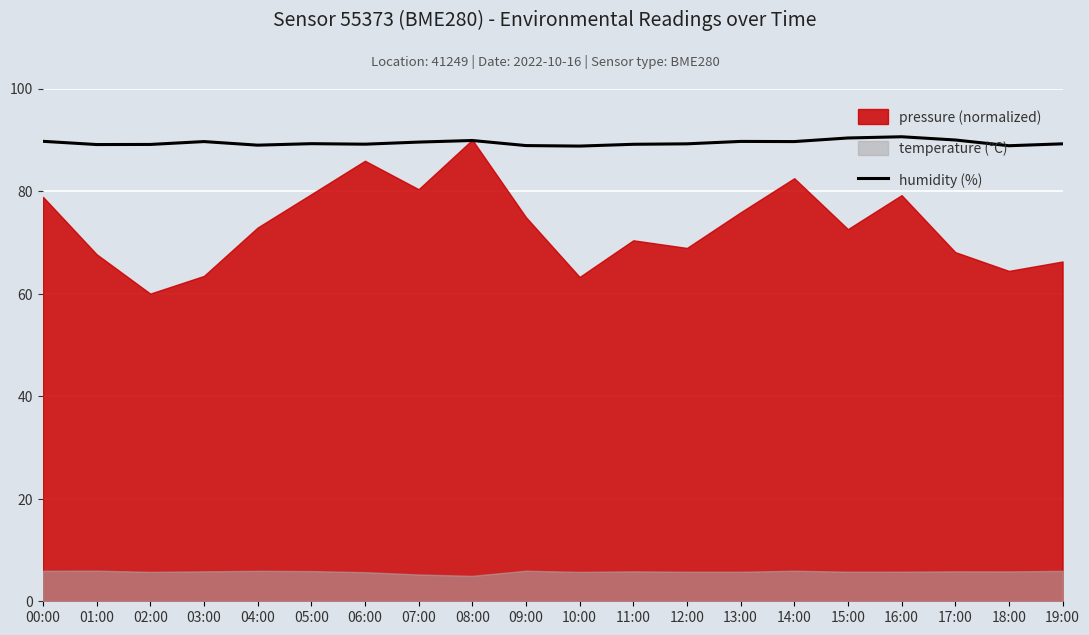

What is the difference between the values at 11:00 and 19:00?

0.1